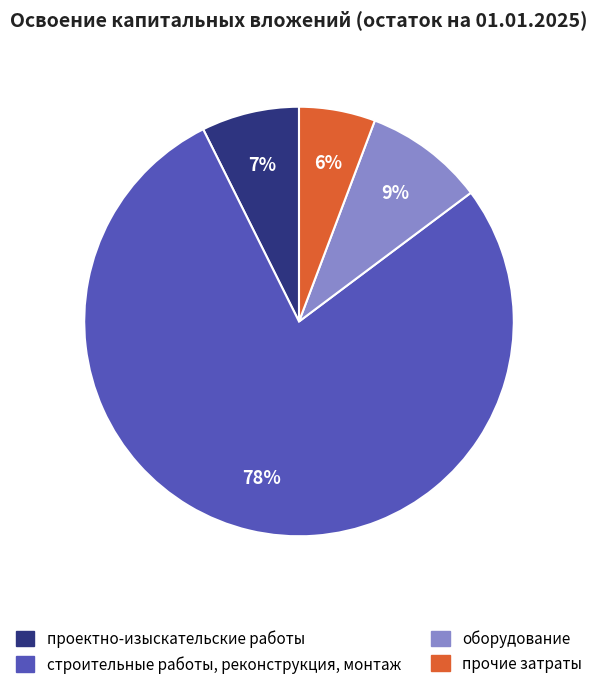

To the nearest percent, what portion does проектно-изыскательские работы represent?

7%